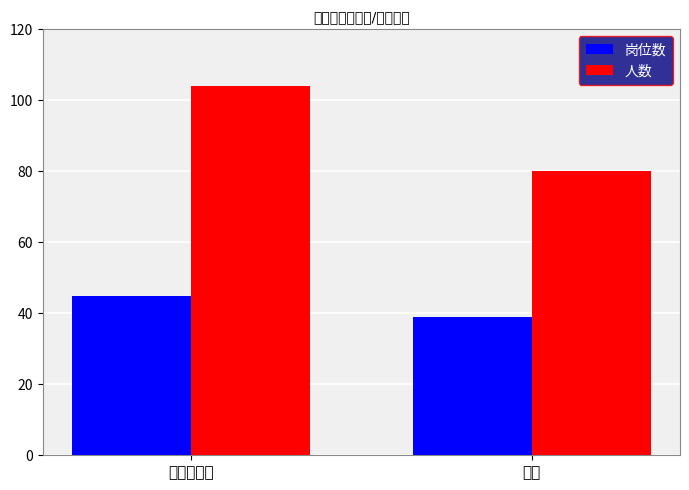

Count the number of categories in the chart.

2